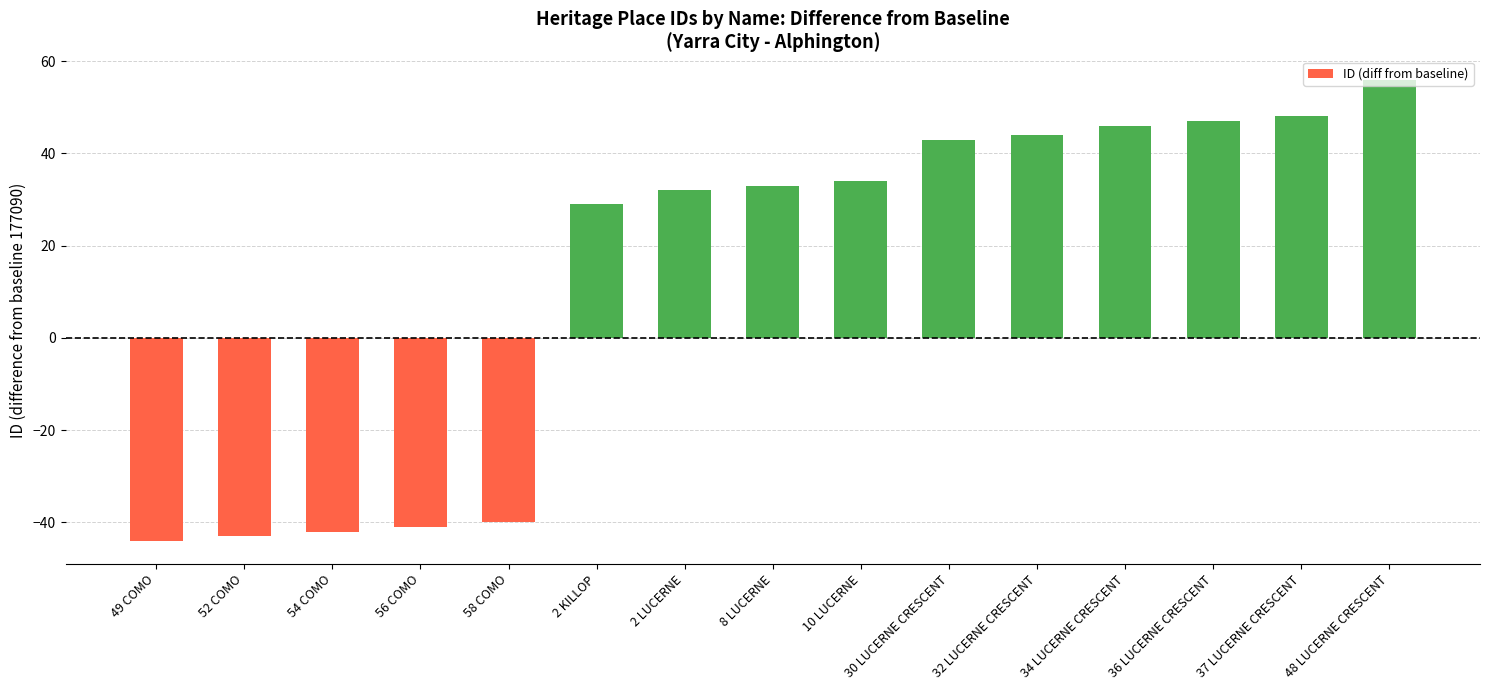

Reading left to right, list all the values displayed in this chart.

-44	-43	-42	-41	-40	29	32	33	34	43	44	46	47	48	56